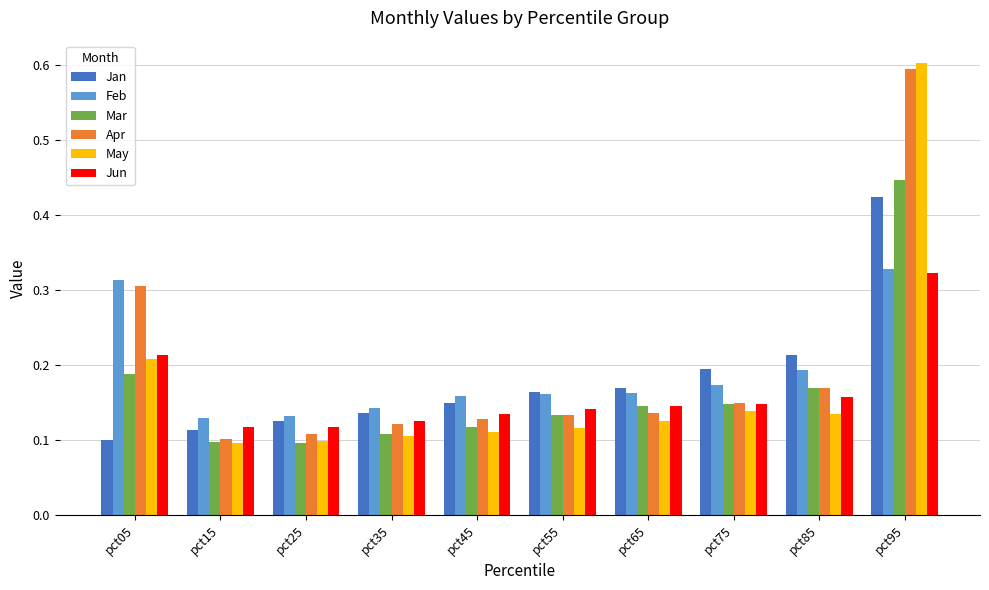

What are all the series names shown in the legend?

Jan, Feb, Mar, Apr, May, Jun